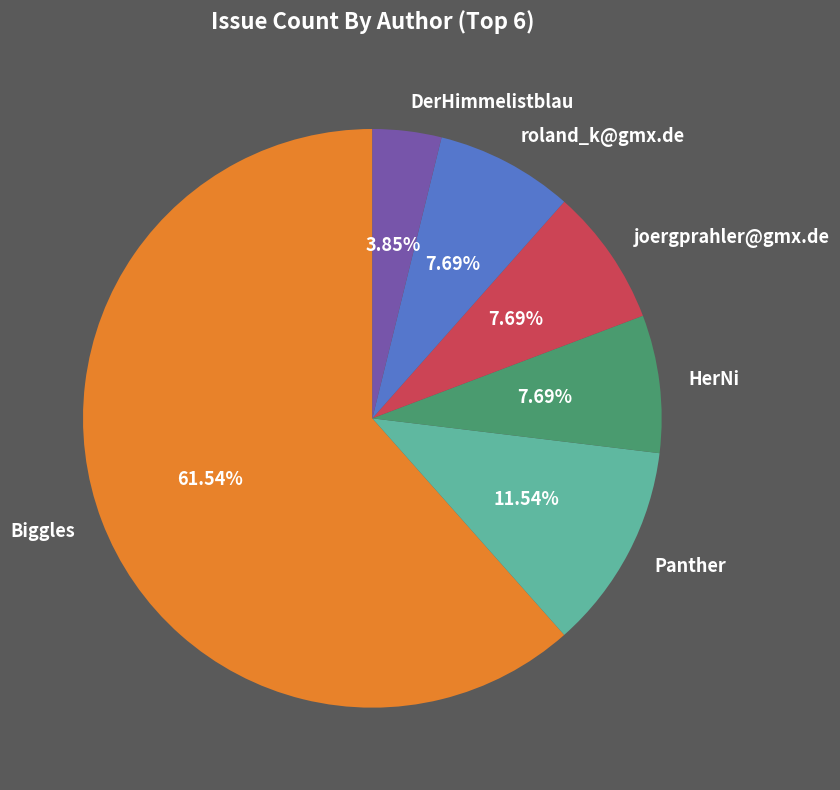

Which slice is the largest?

Biggles